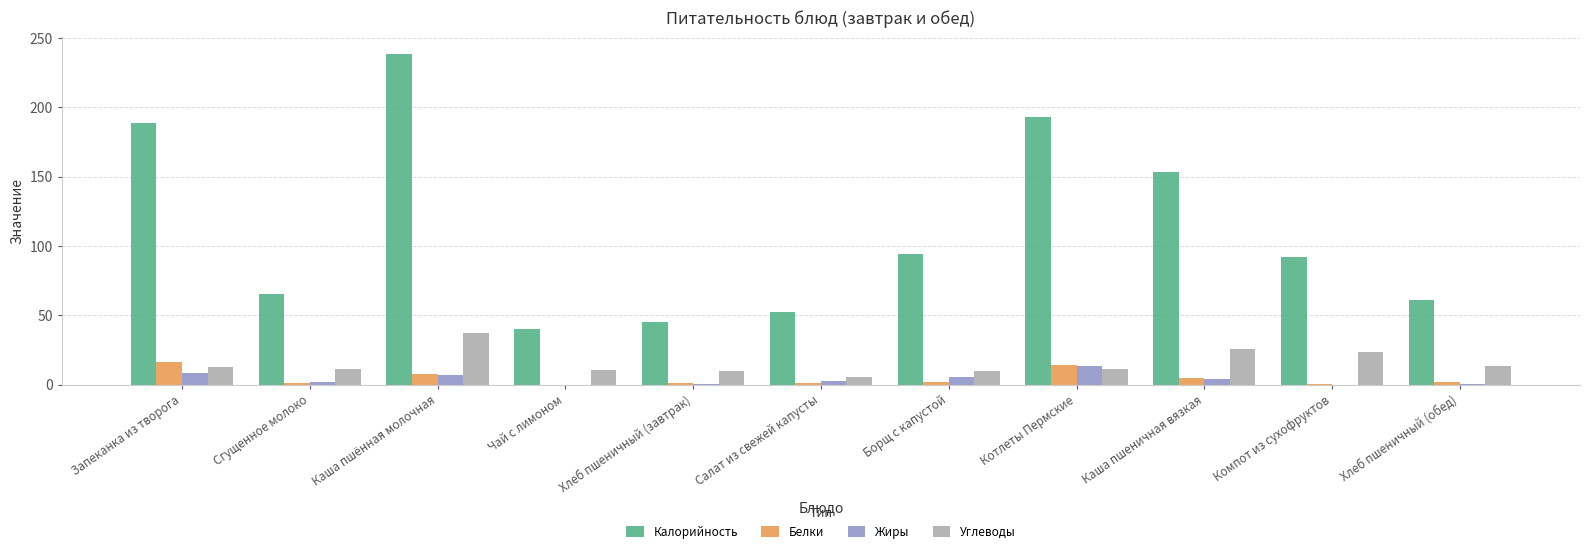

Which series has the largest range (max minus min)?

Калорийность